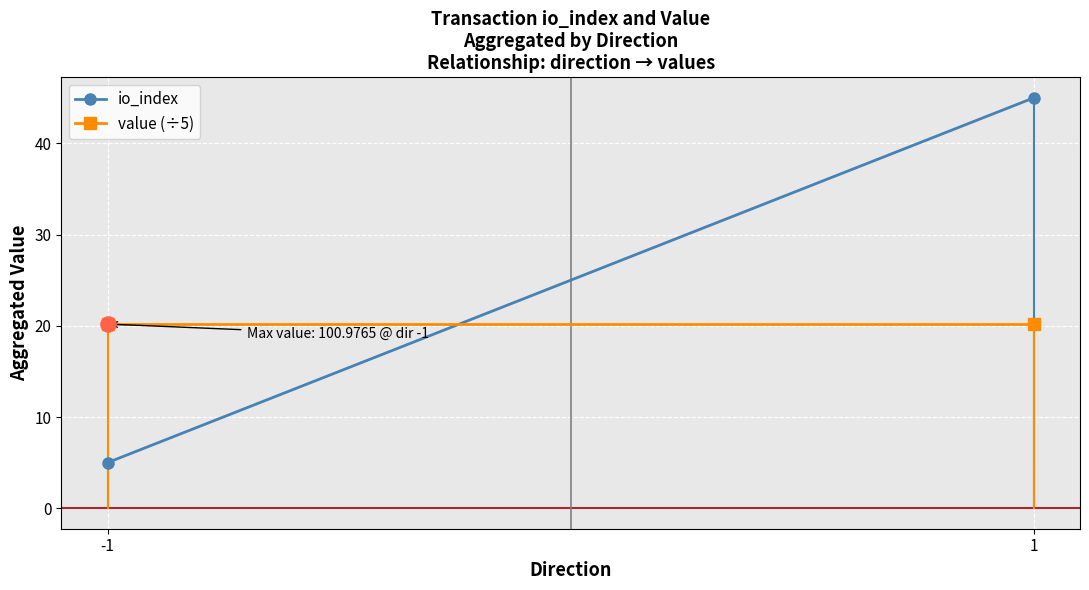

At which category is the sum across all series the highest?

1